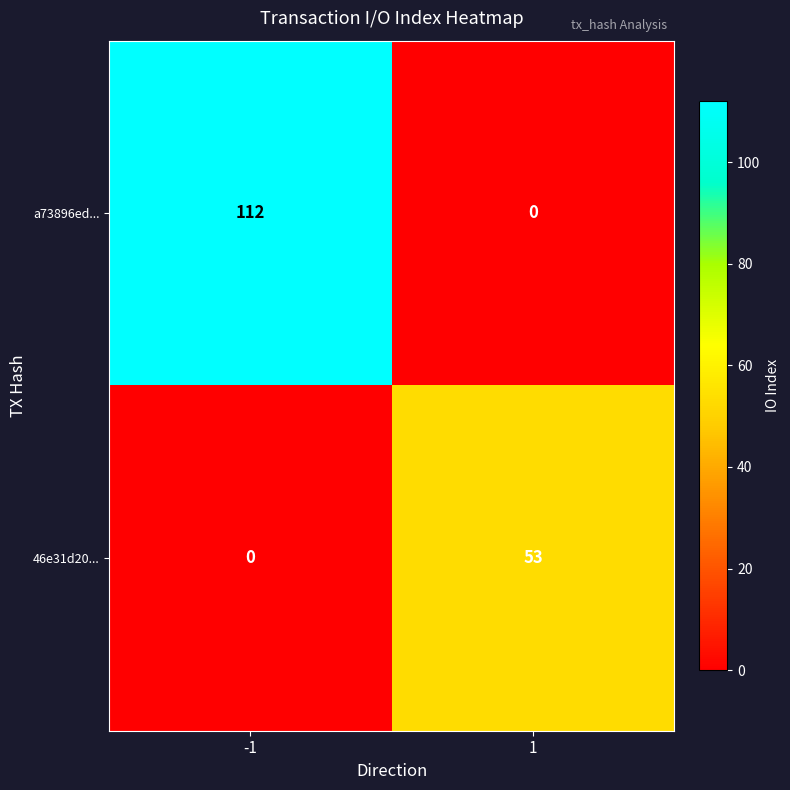

How many values in a73896ed... are above zero?

1